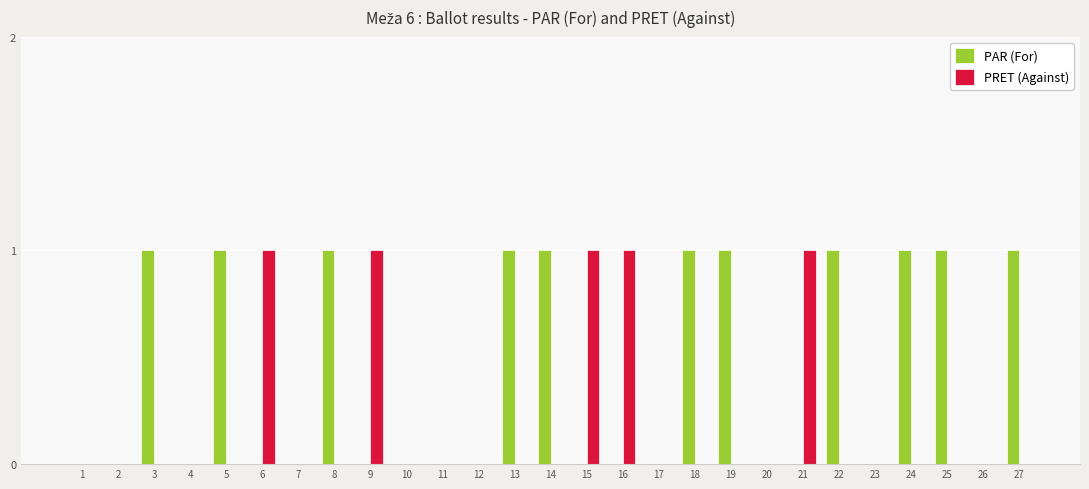

Is the value of PRET (Against) at 17 greater than the value of PAR (For) at 24?

No